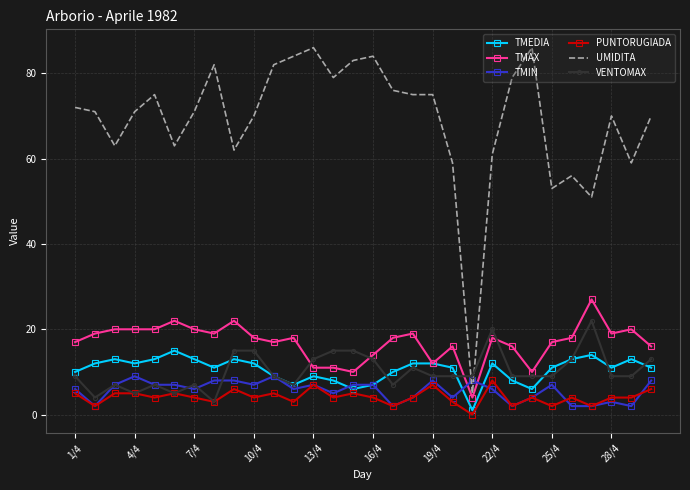

Which series has the largest total across all categories?

UMIDITA